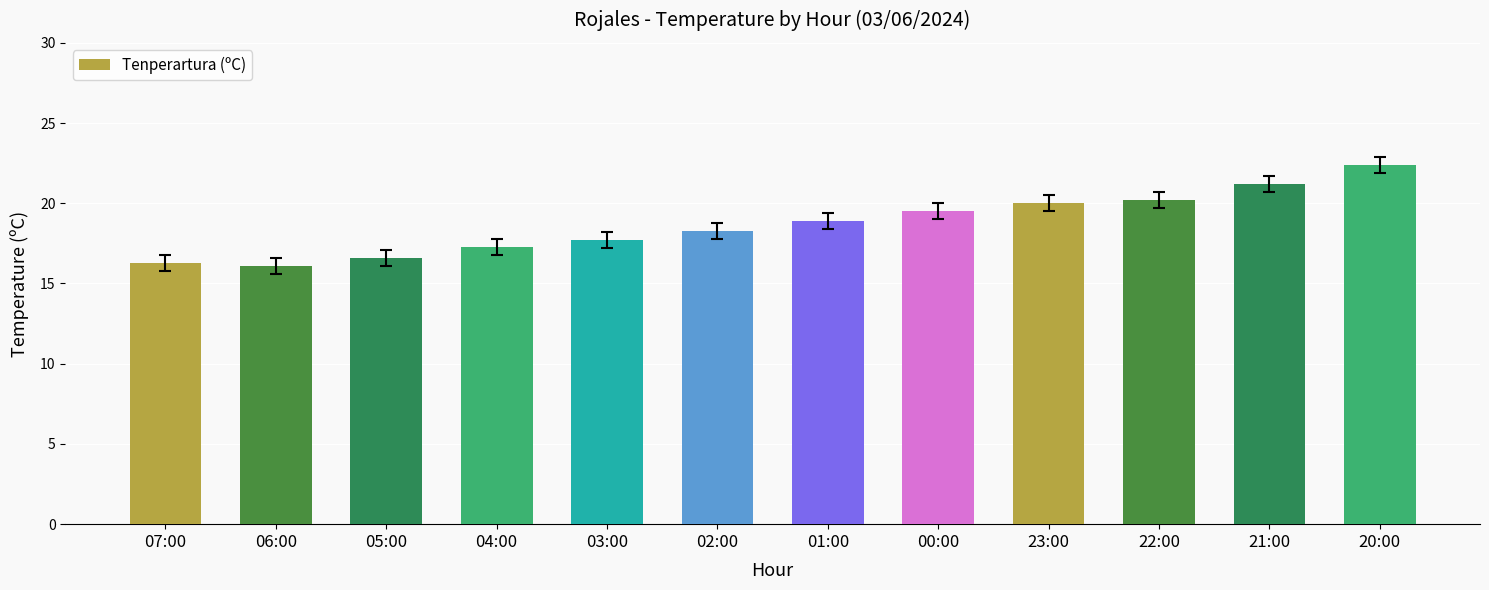

How many bars are there in total?

12